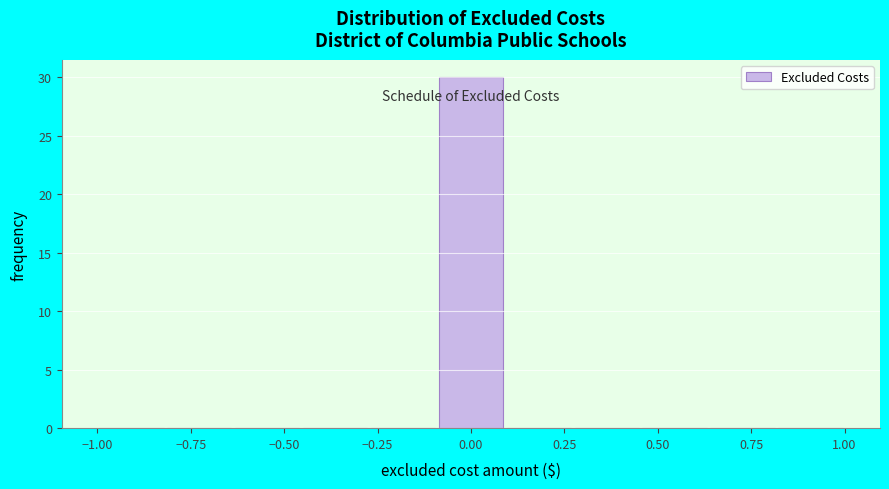

Around what value on the x-axis is the tallest bar? Give the approximate position of its centre, as read against the axis.

0.00